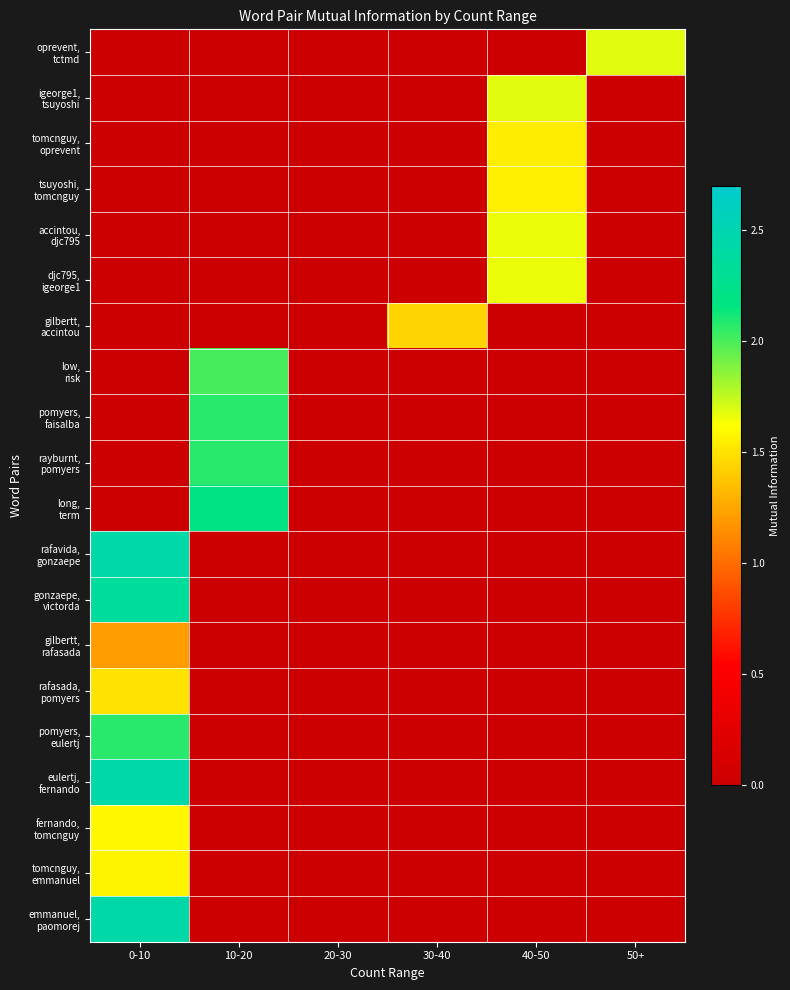

How many data points does each series have?

6